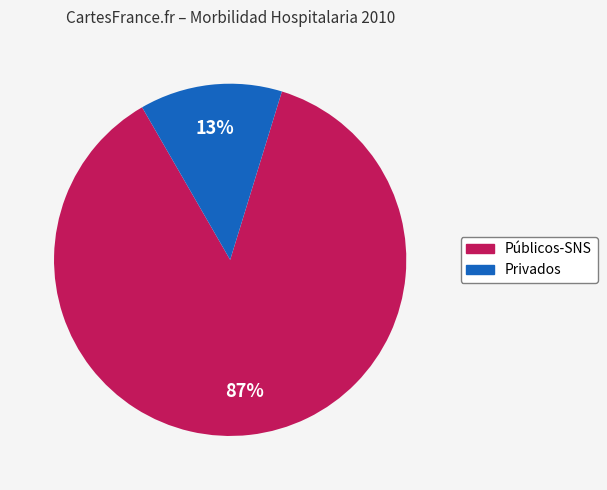

Which slice is the smallest?

Privados